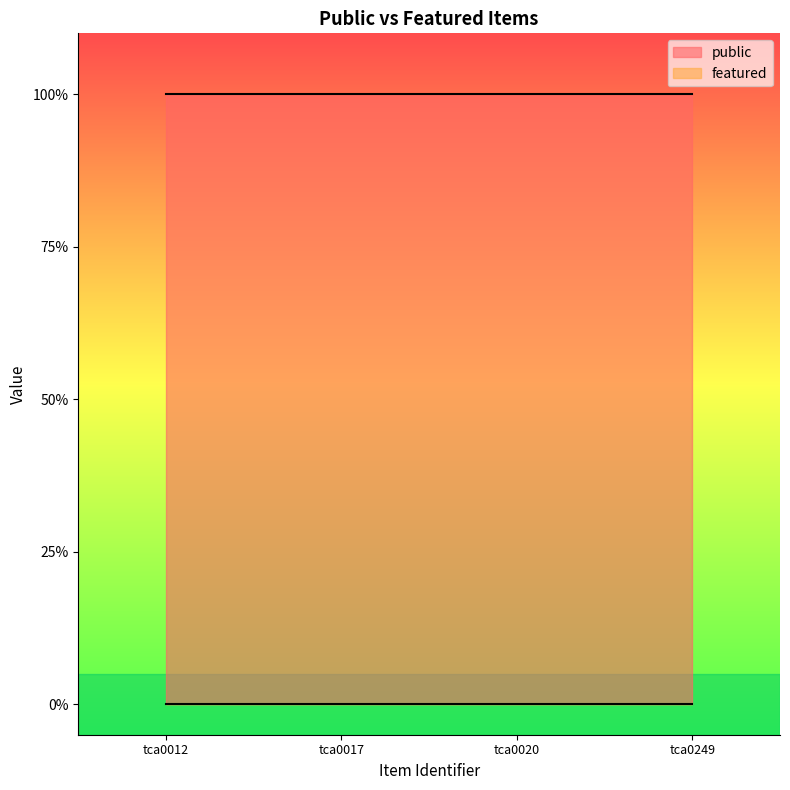

True or false: public and featured cross at least once.

False